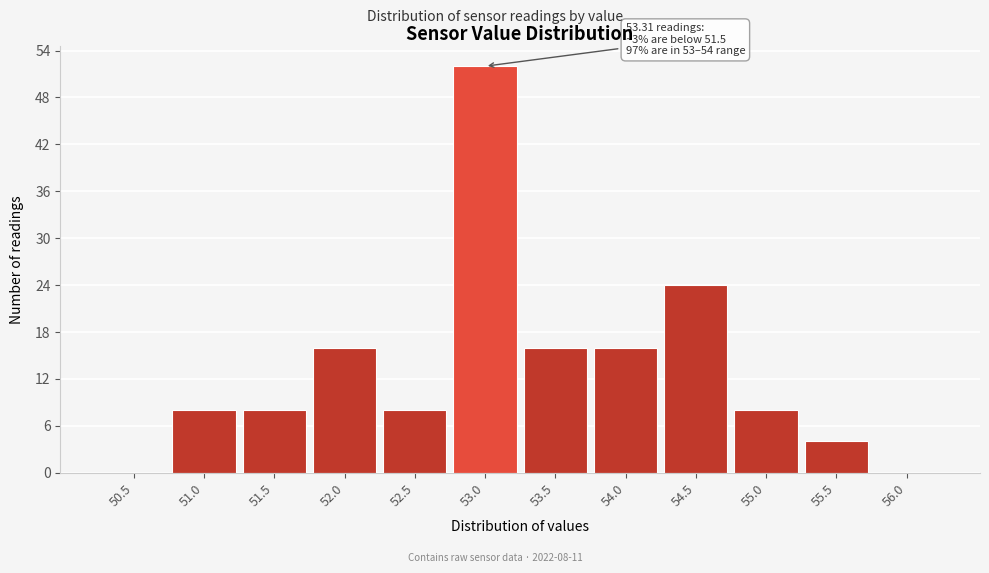

Reading left to right, extract all data points from this chart.

50.5=0	51.0=8	51.5=8	52.0=16	52.5=8	53.0=52	53.5=16	54.0=16	54.5=24	55.0=8	55.5=4	56.0=0